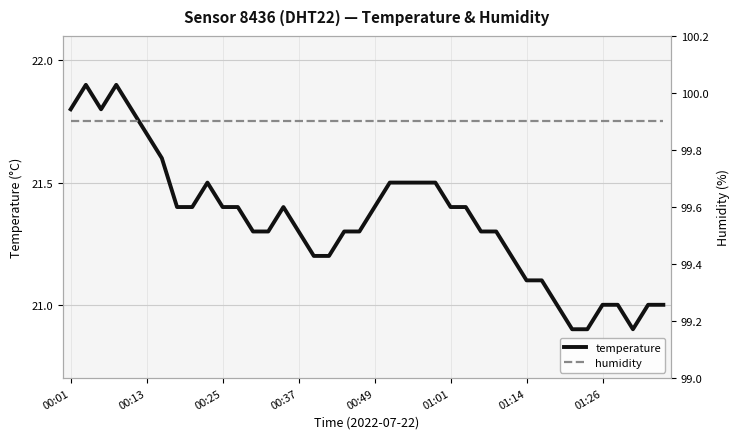

Is the value of humidity at 33 greater than the value of temperature at 17?

Yes